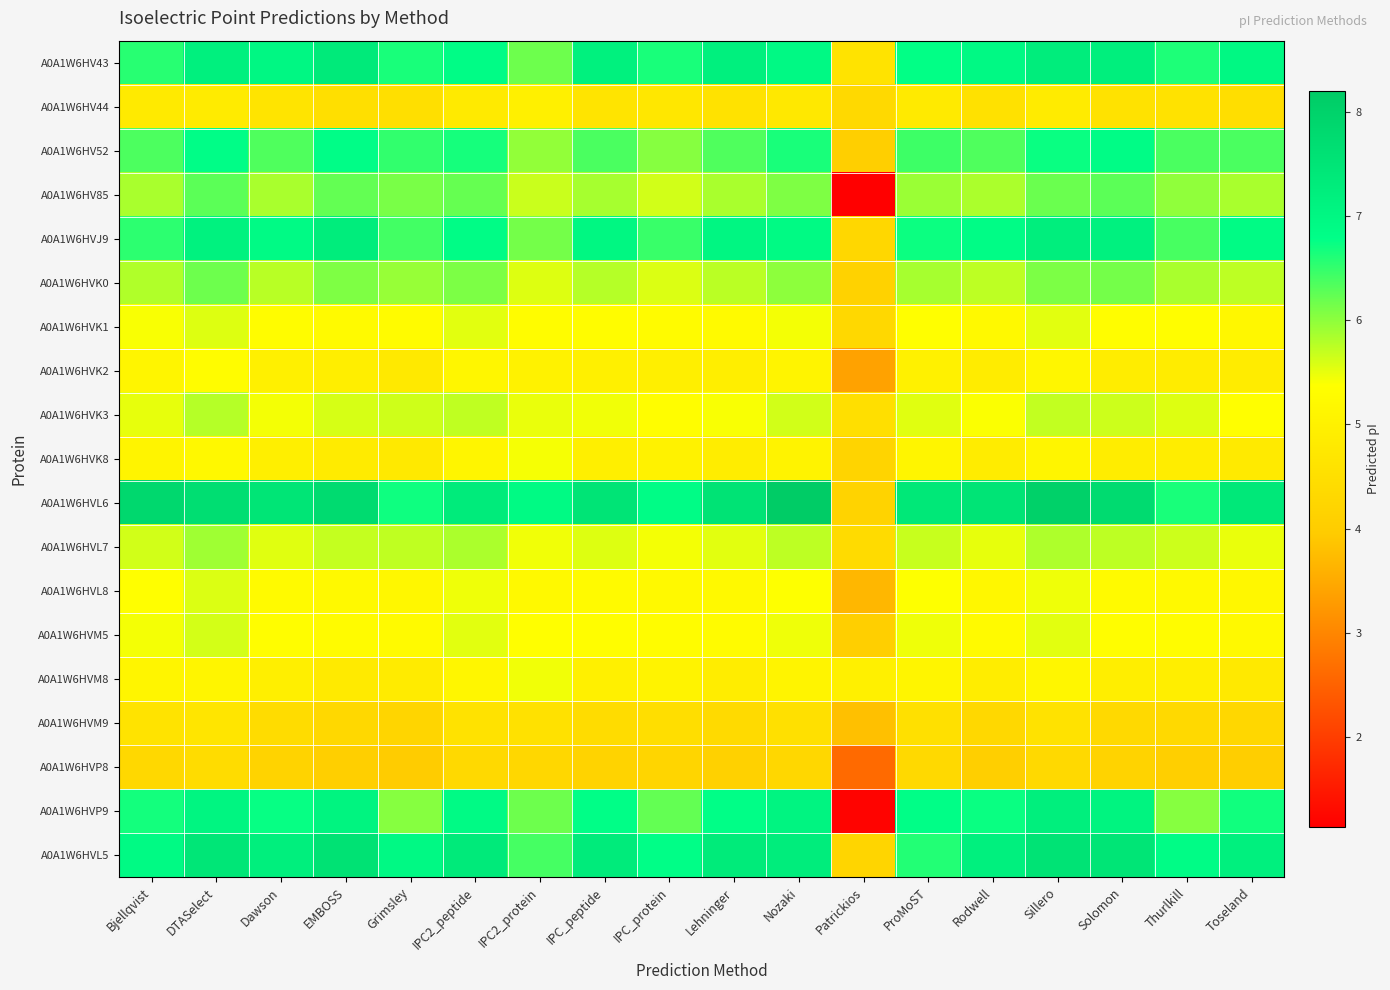

List the series in order of their peak value, highest first.

A0A1W6HVL6, A0A1W6HVL5, A0A1W6HV43, A0A1W6HVJ9, A0A1W6HVP9, A0A1W6HV52, A0A1W6HV85, A0A1W6HVK0, A0A1W6HVL7, A0A1W6HVK3, A0A1W6HVM5, A0A1W6HVL8, A0A1W6HVK1, A0A1W6HVM8, A0A1W6HVK8, A0A1W6HVK2, A0A1W6HV44, A0A1W6HVM9, A0A1W6HVP8